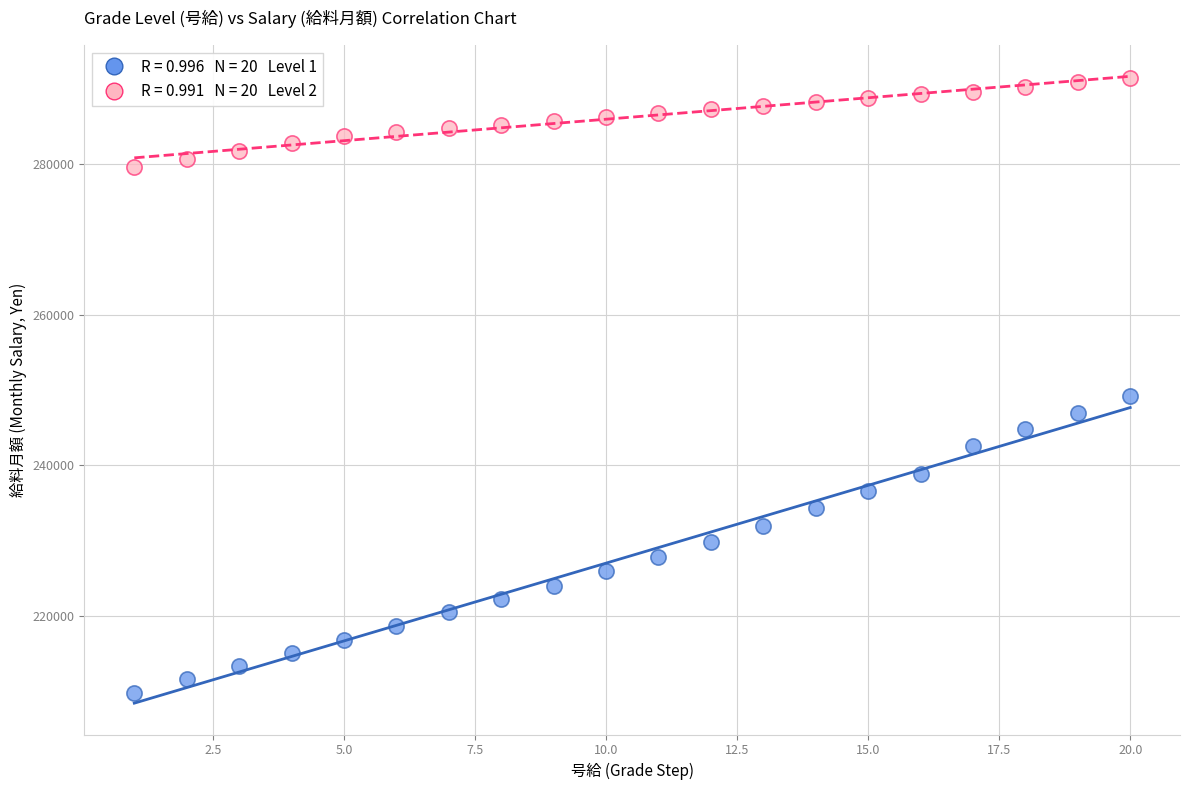

Across all data points, what is the range of X values (max minus min)?

19